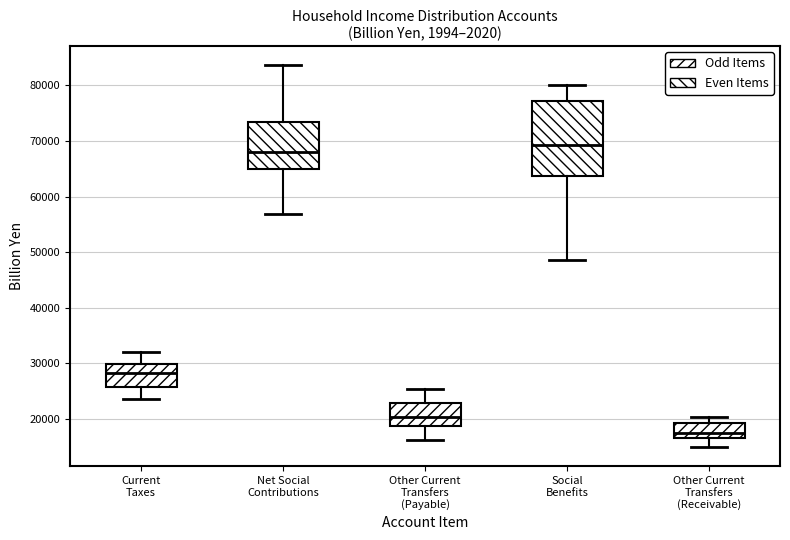

Reading left to right, read every box against the y-axis: the position of its median line, the range the box covers, and the ends of its whiskers. The values are not printed on the chart, so give them approximately, as read against the axis.

Current Taxes: median 28000, box 26000 to 30000, whiskers 24000 to 32000
Net Social Contributions: median 68000, box 65000 to 73000, whiskers 57000 to 84000
Other Current Transfers (Payable): median 20000, box 19000 to 23000, whiskers 16000 to 25000
Social Benefits: median 69000, box 64000 to 77000, whiskers 49000 to 80000
Other Current Transfers (Receivable): median 17000 (just above the box's lower edge), box 17000 to 19000, whiskers 15000 to 20000